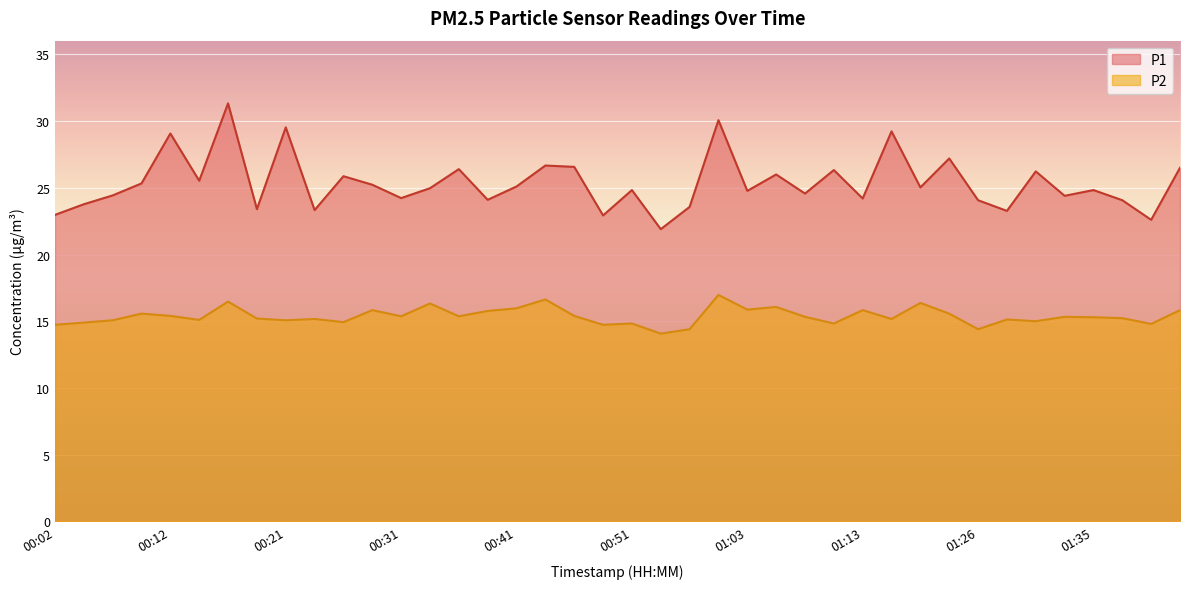

True or false: P2 has more than 1 interior local peaks.

True